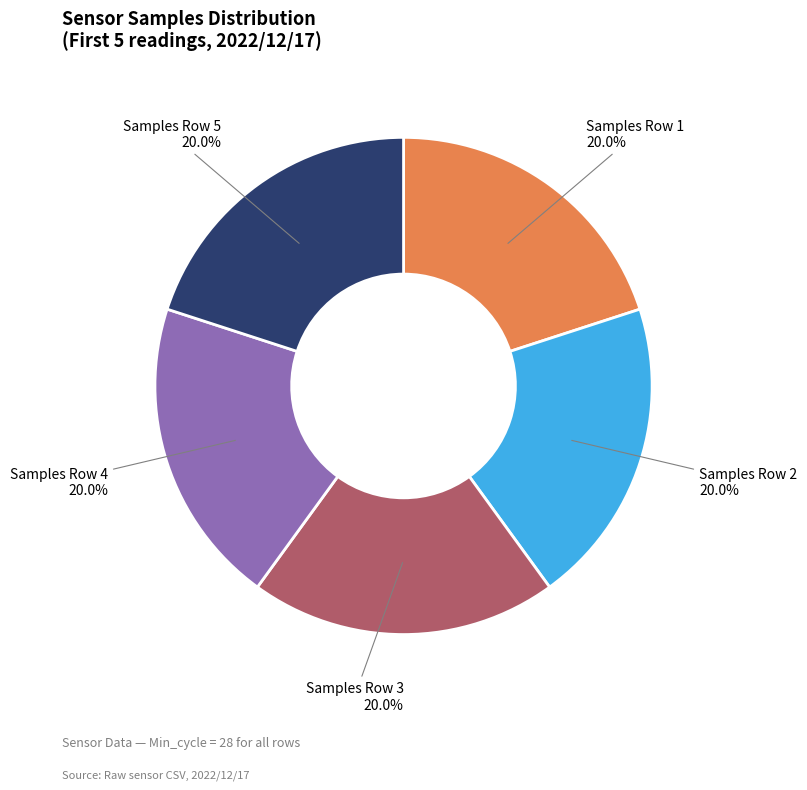

Does any single category account for the majority?

No